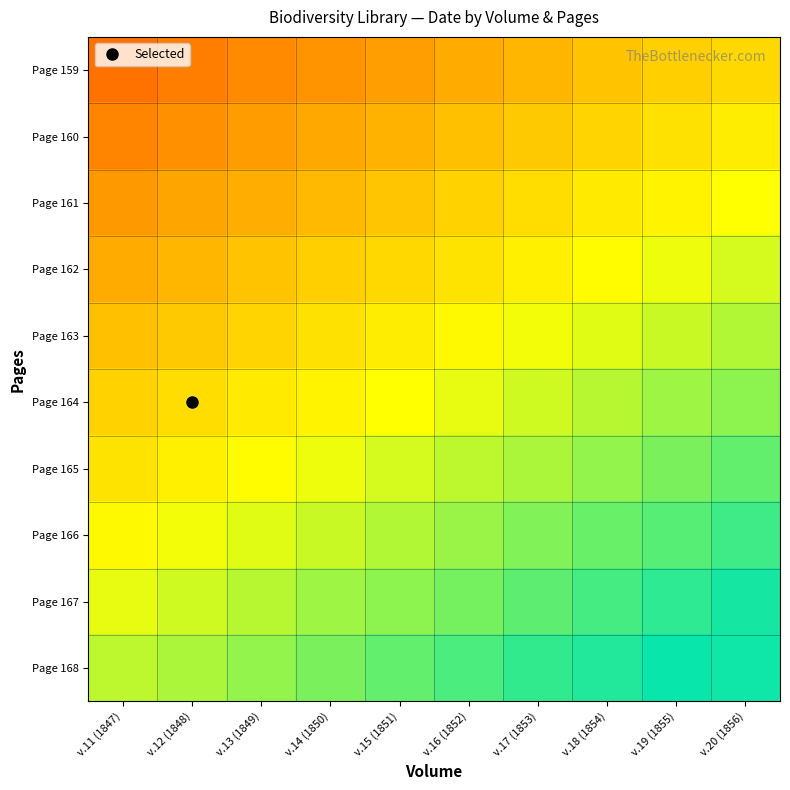

Reading left to right, list all the values displayed in this chart.

Page 159: v.11 (1847)=1843.0	v.12 (1848)=1843.3	v.13 (1849)=1843.6	v.14 (1850)=1843.9	v.15 (1851)=1844.2	v.16 (1852)=1844.5	v.17 (1853)=1844.8	v.18 (1854)=1845.1	v.19 (1855)=1845.4	v.20 (1856)=1845.7
Page 160: v.11 (1847)=1843.5	v.12 (1848)=1843.8	v.13 (1849)=1844.1	v.14 (1850)=1844.4	v.15 (1851)=1844.7	v.16 (1852)=1845.0	v.17 (1853)=1845.3	v.18 (1854)=1845.6	v.19 (1855)=1845.9	v.20 (1856)=1846.2
Page 161: v.11 (1847)=1844.0	v.12 (1848)=1844.3	v.13 (1849)=1844.6	v.14 (1850)=1844.9	v.15 (1851)=1845.2	v.16 (1852)=1845.5	v.17 (1853)=1845.8	v.18 (1854)=1846.1	v.19 (1855)=1846.4	v.20 (1856)=1846.7
Page 162: v.11 (1847)=1844.5	v.12 (1848)=1844.8	v.13 (1849)=1845.1	v.14 (1850)=1845.4	v.15 (1851)=1845.7	v.16 (1852)=1846.0	v.17 (1853)=1846.3	v.18 (1854)=1846.6	v.19 (1855)=1846.9	v.20 (1856)=1847.2
Page 163: v.11 (1847)=1845.0	v.12 (1848)=1845.3	v.13 (1849)=1845.6	v.14 (1850)=1845.9	v.15 (1851)=1846.2	v.16 (1852)=1846.5	v.17 (1853)=1846.8	v.18 (1854)=1847.1	v.19 (1855)=1847.4	v.20 (1856)=1847.7
Page 164: v.11 (1847)=1845.5	v.12 (1848)=1845.8	v.13 (1849)=1846.1	v.14 (1850)=1846.4	v.15 (1851)=1846.7	v.16 (1852)=1847.0	v.17 (1853)=1847.3	v.18 (1854)=1847.6	v.19 (1855)=1847.9	v.20 (1856)=1848.2
Page 165: v.11 (1847)=1846.0	v.12 (1848)=1846.3	v.13 (1849)=1846.6	v.14 (1850)=1846.9	v.15 (1851)=1847.2	v.16 (1852)=1847.5	v.17 (1853)=1847.8	v.18 (1854)=1848.1	v.19 (1855)=1848.4	v.20 (1856)=1848.7
Page 166: v.11 (1847)=1846.5	v.12 (1848)=1846.8	v.13 (1849)=1847.1	v.14 (1850)=1847.4	v.15 (1851)=1847.7	v.16 (1852)=1848.0	v.17 (1853)=1848.3	v.18 (1854)=1848.6	v.19 (1855)=1848.9	v.20 (1856)=1849.2
Page 167: v.11 (1847)=1847.0	v.12 (1848)=1847.3	v.13 (1849)=1847.6	v.14 (1850)=1847.9	v.15 (1851)=1848.2	v.16 (1852)=1848.5	v.17 (1853)=1848.8	v.18 (1854)=1849.1	v.19 (1855)=1849.4	v.20 (1856)=1849.7
Page 168: v.11 (1847)=1847.5	v.12 (1848)=1847.8	v.13 (1849)=1848.1	v.14 (1850)=1848.4	v.15 (1851)=1848.7	v.16 (1852)=1849.0	v.17 (1853)=1849.3	v.18 (1854)=1849.6	v.19 (1855)=1849.9	v.20 (1856)=1850.2